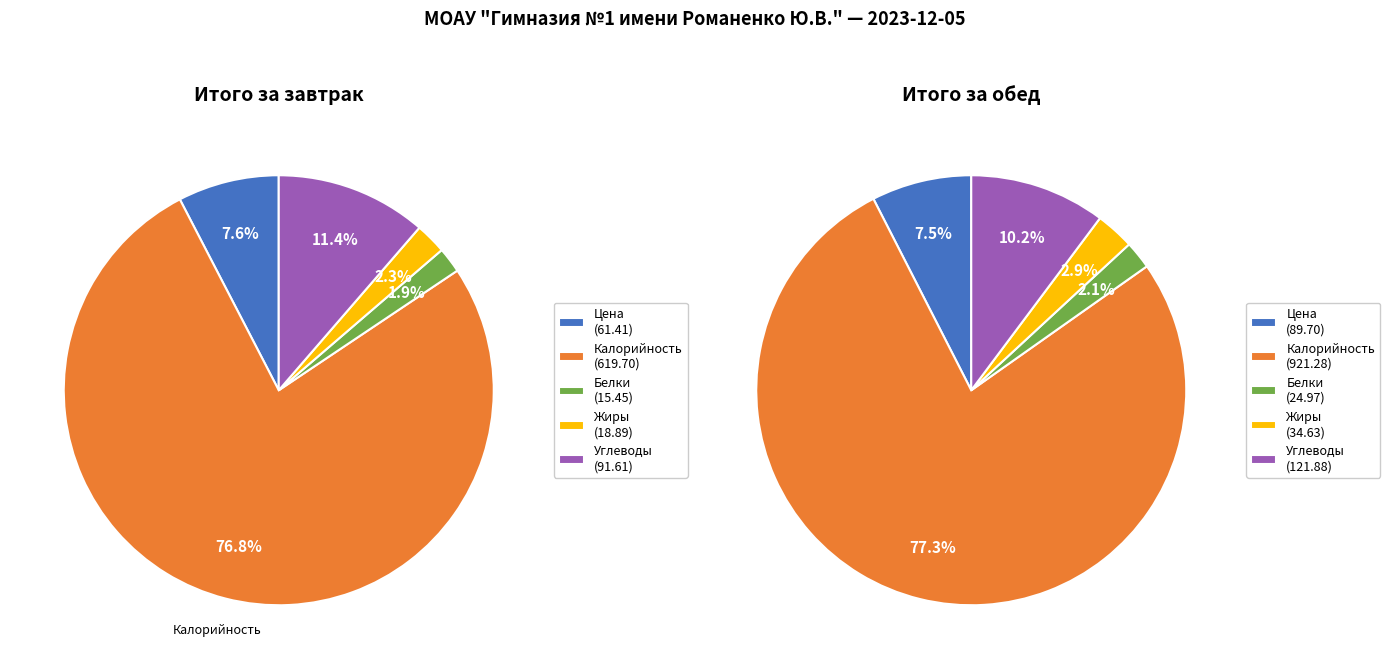

What is the majority slice?

Калорийность